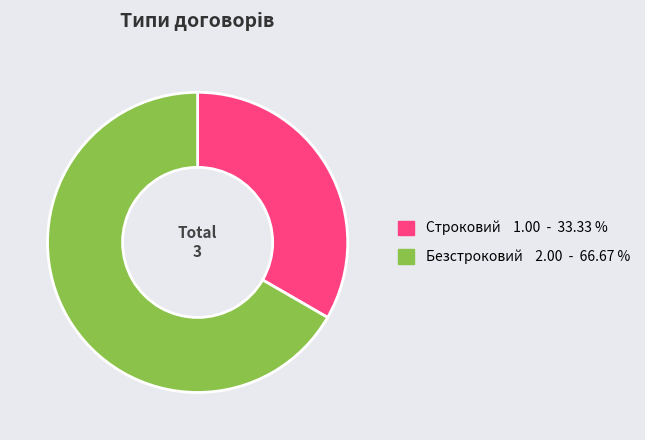

Is there any slice that represents more than half of the pie?

Yes